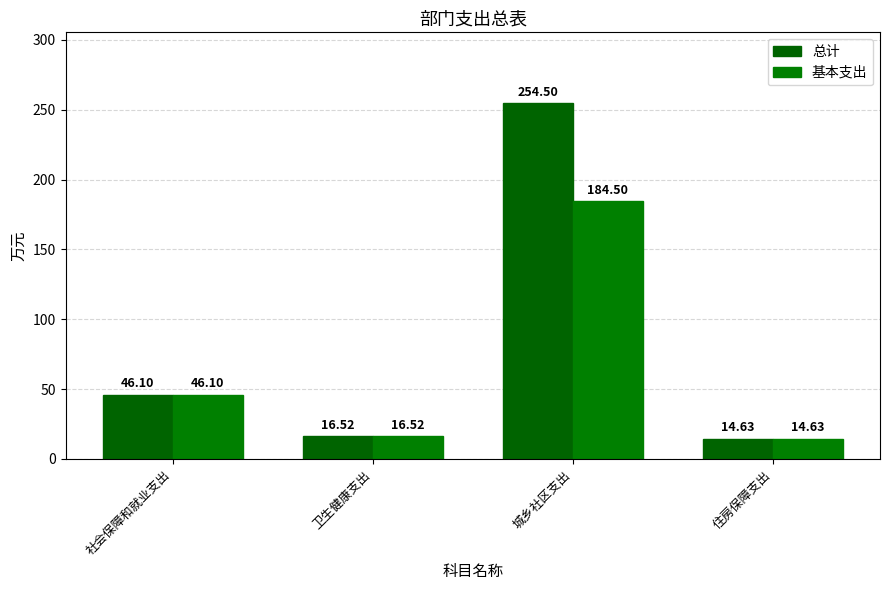

List the series in order of their peak value, highest first.

总计, 基本支出